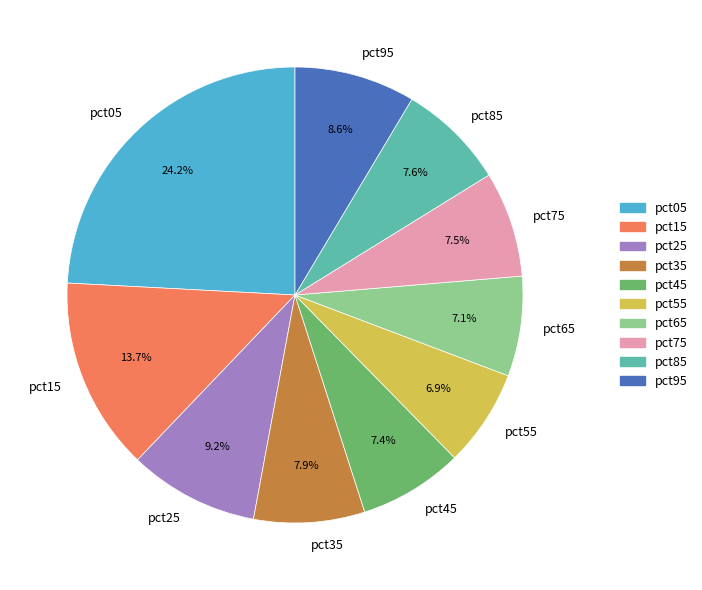

True or false: pct15 accounts for 14% of the total.

True